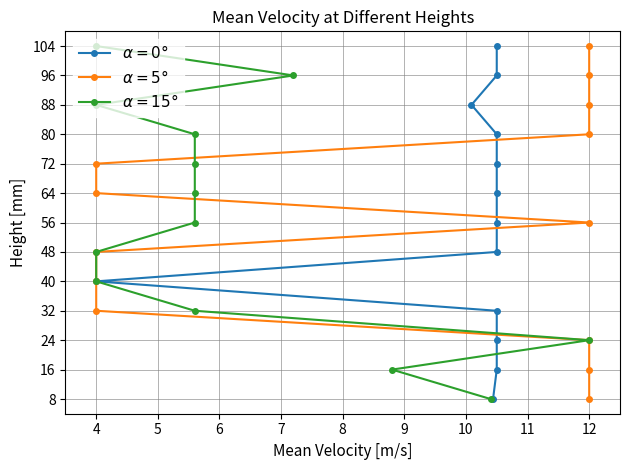

Between 10 and 12, which series saw the biggest shift?

$\alpha=0°$